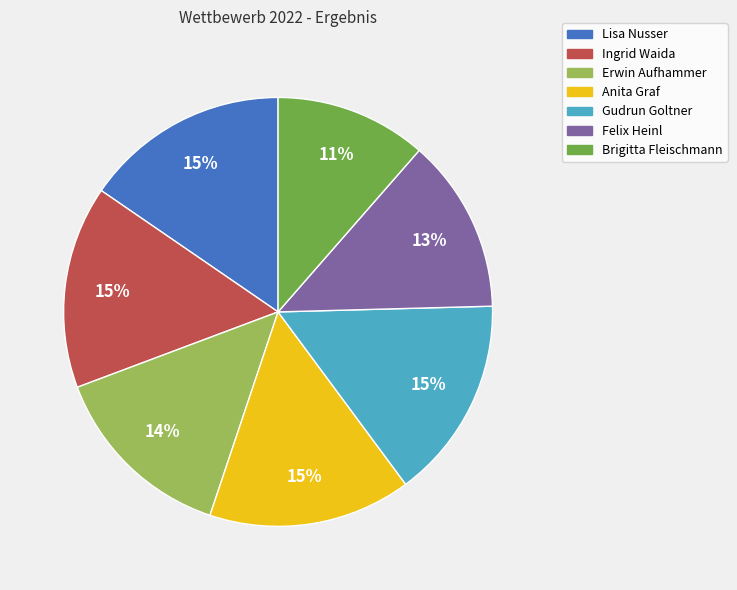

Approximately how many times larger is the value at Brigitta Fleischmann compared to Anita Graf?

0.7